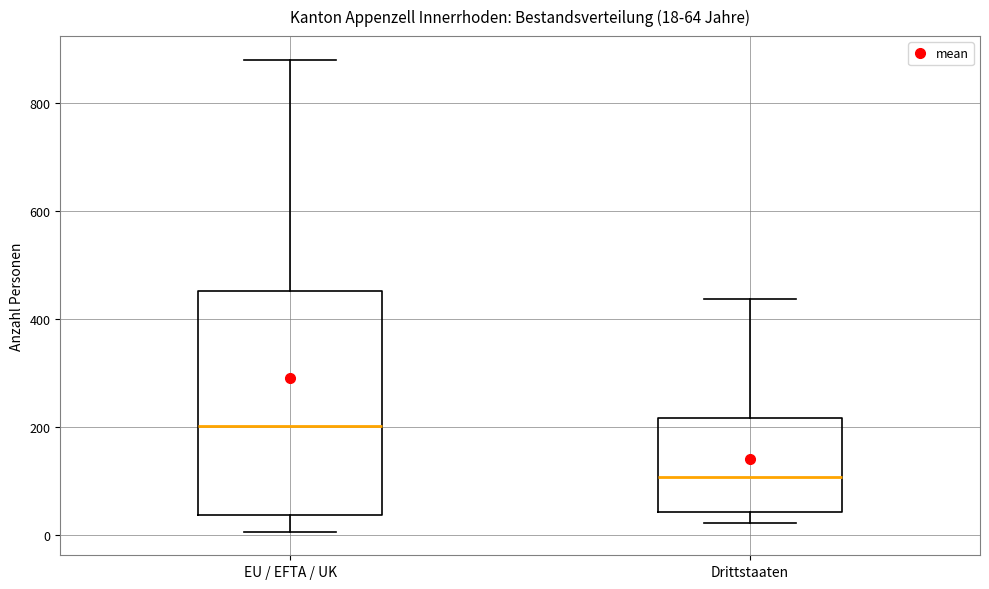

Comparing the boxes themselves (not the whiskers), which one is the tallest?

EU / EFTA / UK